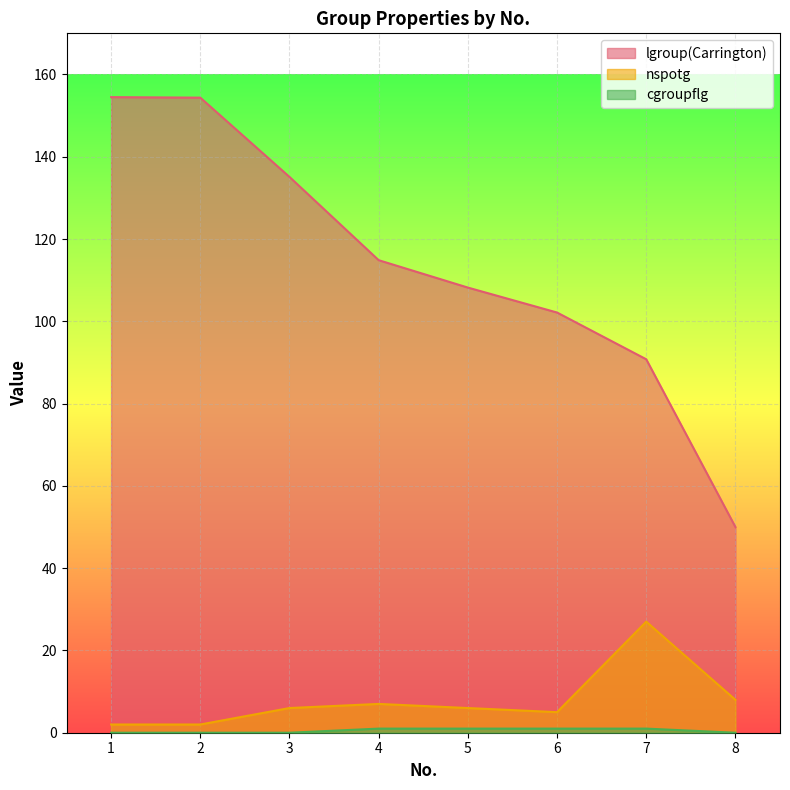

Which category has the highest value across all series?

1